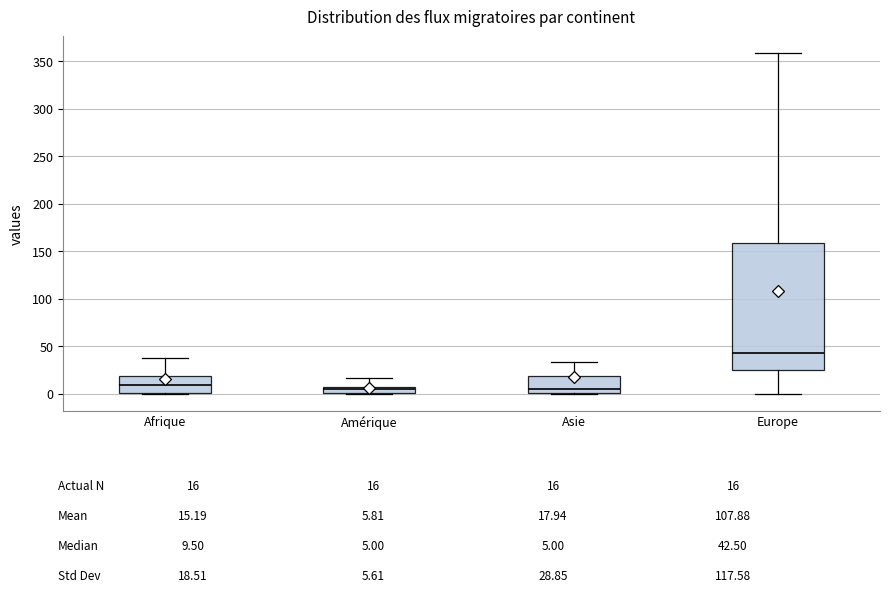

Where is the upper edge of the box for Afrique on the y-axis? The values are not printed on the chart, so give them approximately, as read against the axis.

20